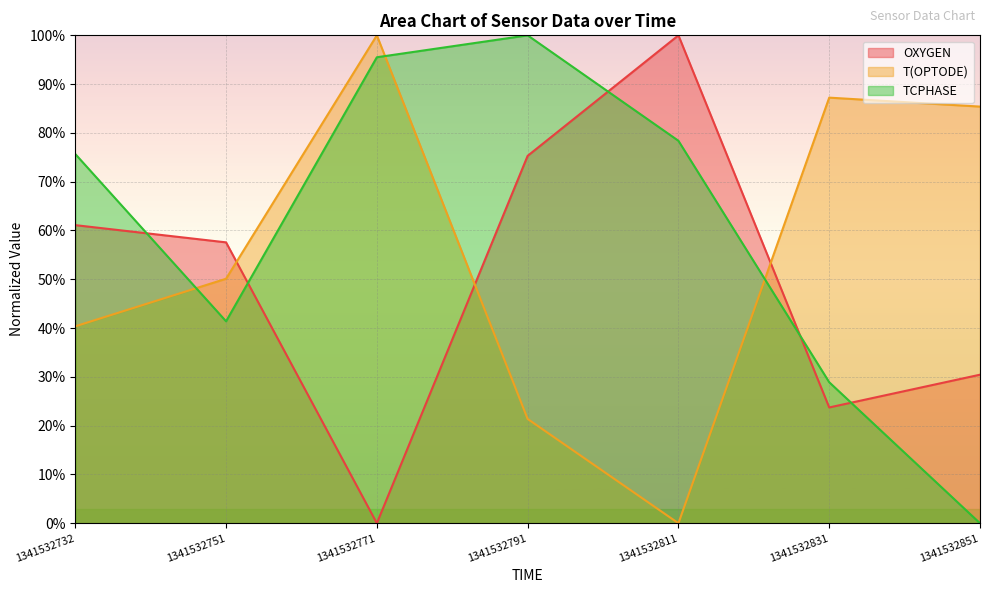

True or false: OXYGEN has more than 0 points higher than both neighbors.

True